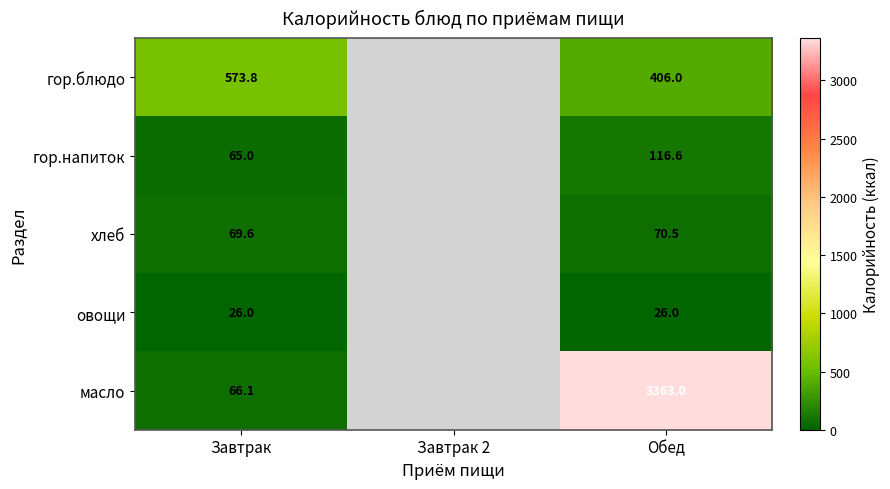

At Обед, list the series in order from largest to smallest.

масло, гор.блюдо, гор.напиток, хлеб, овощи